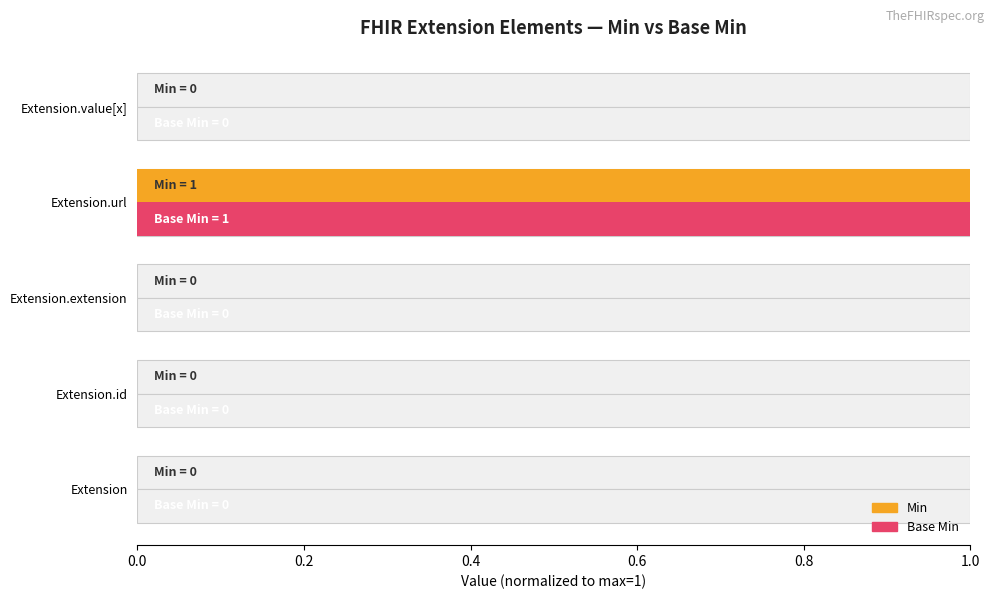

Is it true that Min equals 1 at Extension?

False